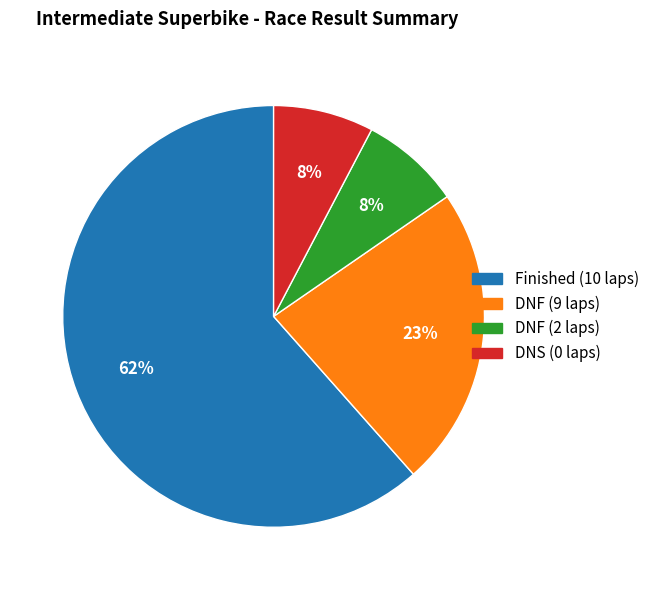

The DNF (2 laps) slice represents 8% of the pie. True or false?

True